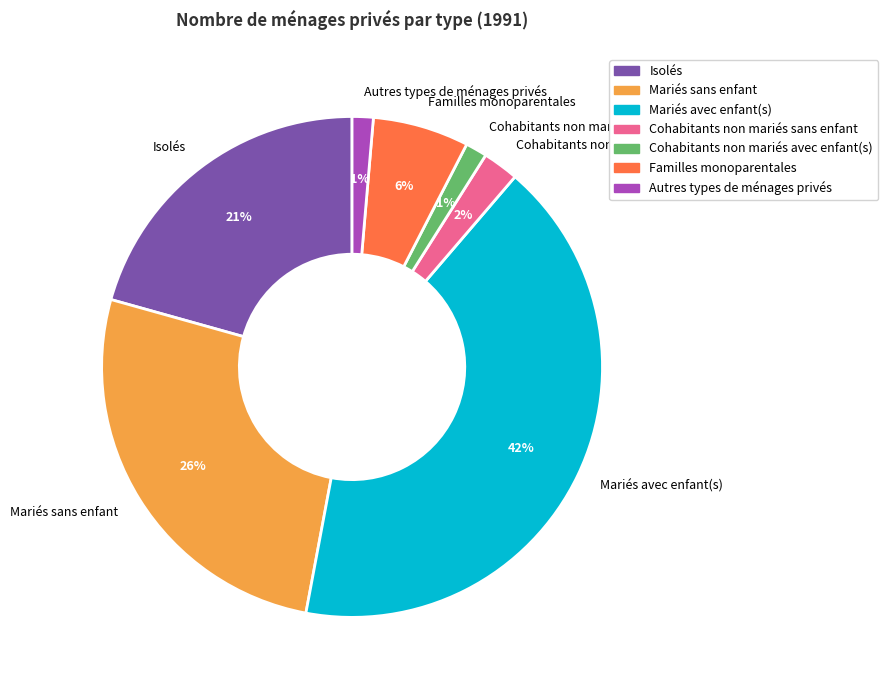

The Mariés avec enfant(s) slice represents 32% of the pie. True or false?

False